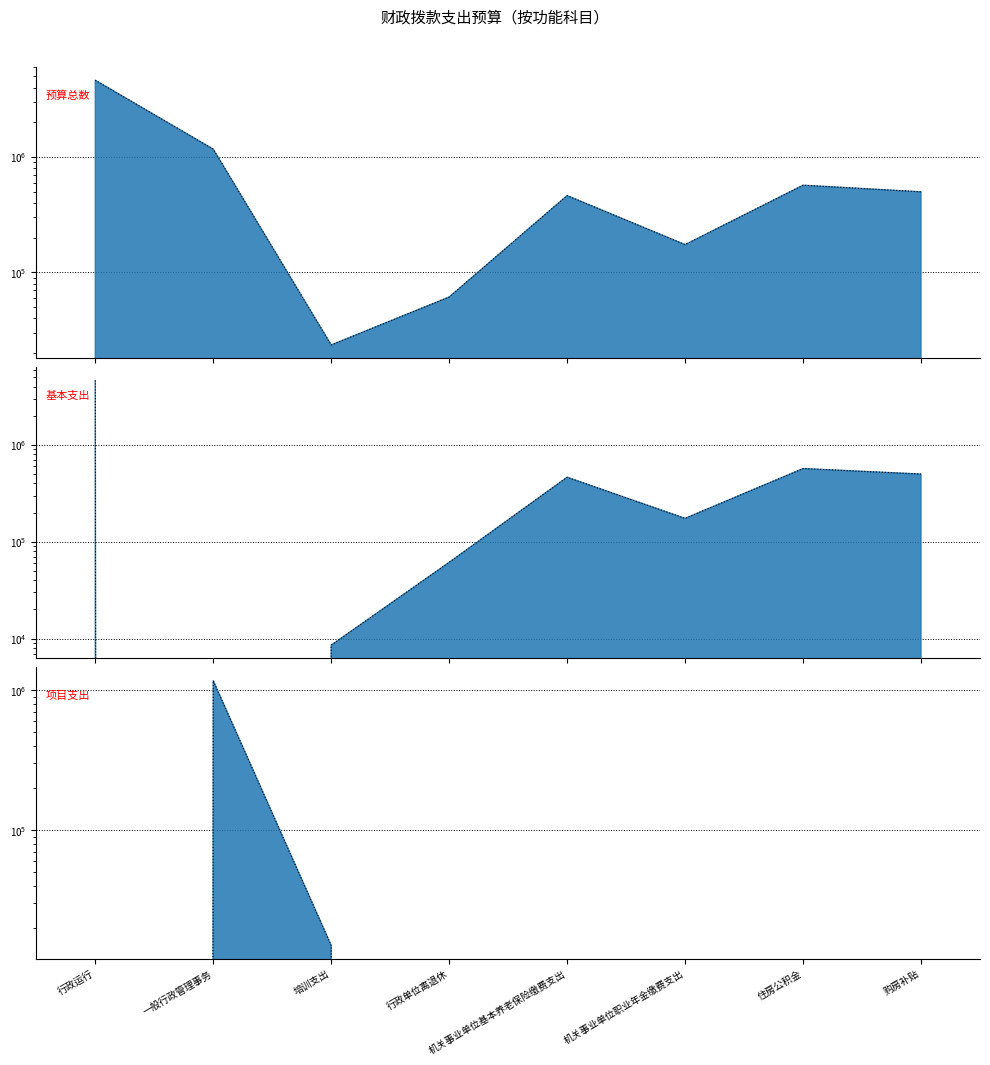

The value of 基本支出 at 行政单位离退休 is 61300. True or false?

True